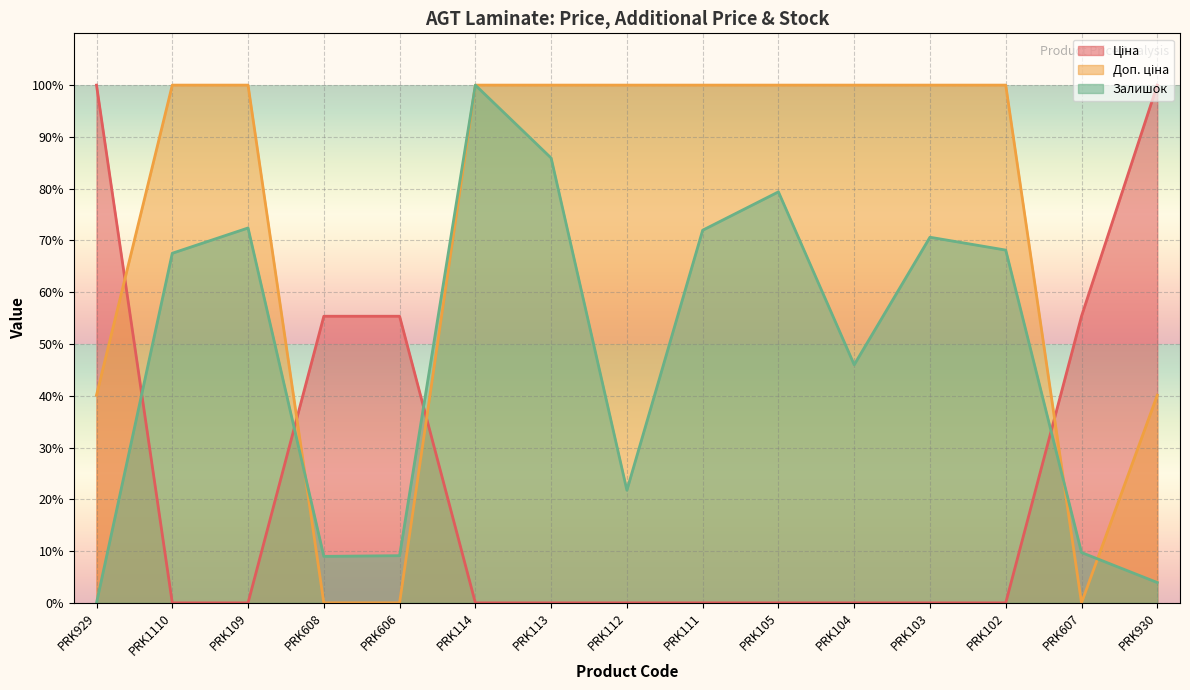

Where does the Залишок series first go above 67?

PRK1110